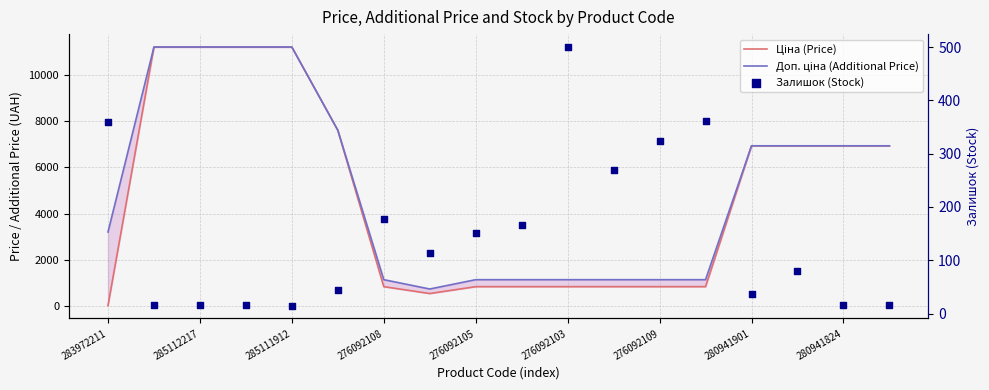

Which series contains the lowest Y value?

Залишок (Stock)